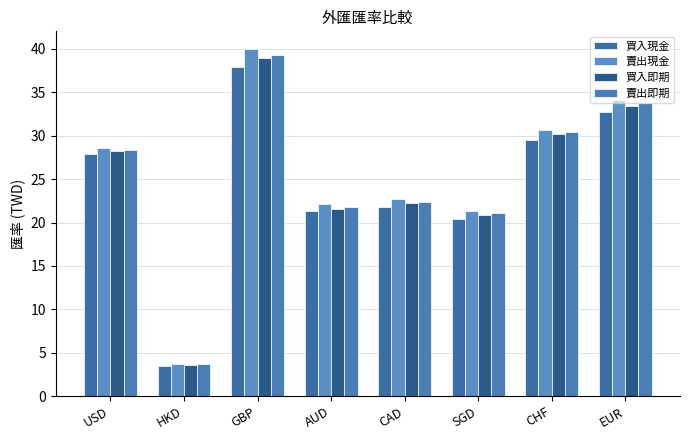

Reading left to right, transcribe all the data shown in this chart.

買入現金: 27.9	3.5	37.9	21.3	21.8	20.4	29.5	32.8
賣出現金: 28.5	3.7	40.0	22.1	22.7	21.3	30.7	34.1
買入即期: 28.2	3.6	38.9	21.6	22.2	20.9	30.2	33.4
賣出即期: 28.3	3.7	39.3	21.8	22.4	21.1	30.4	33.8